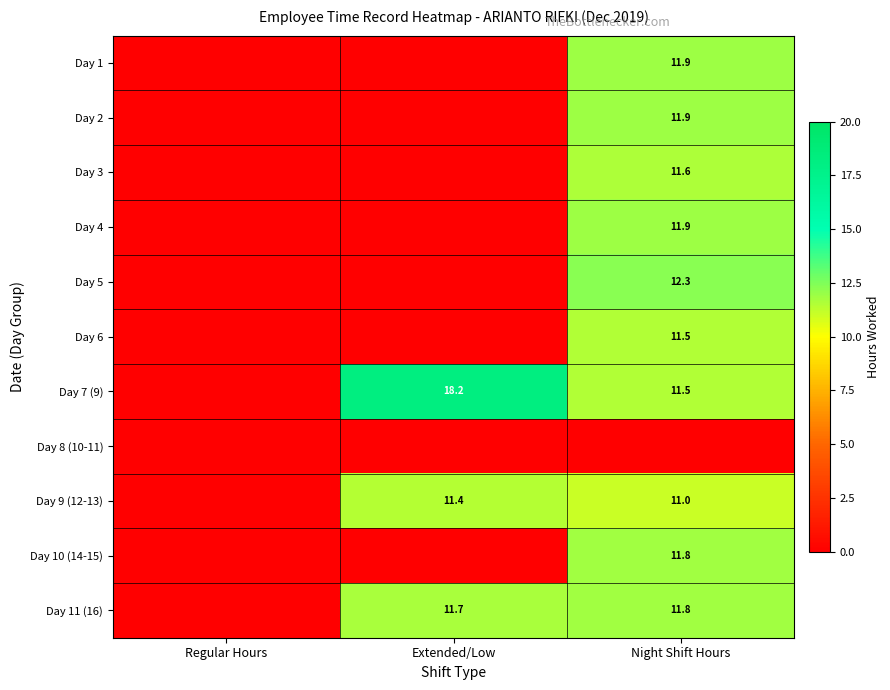

Is it true that Day 3 equals 18.6 at Night Shift Hours?

False